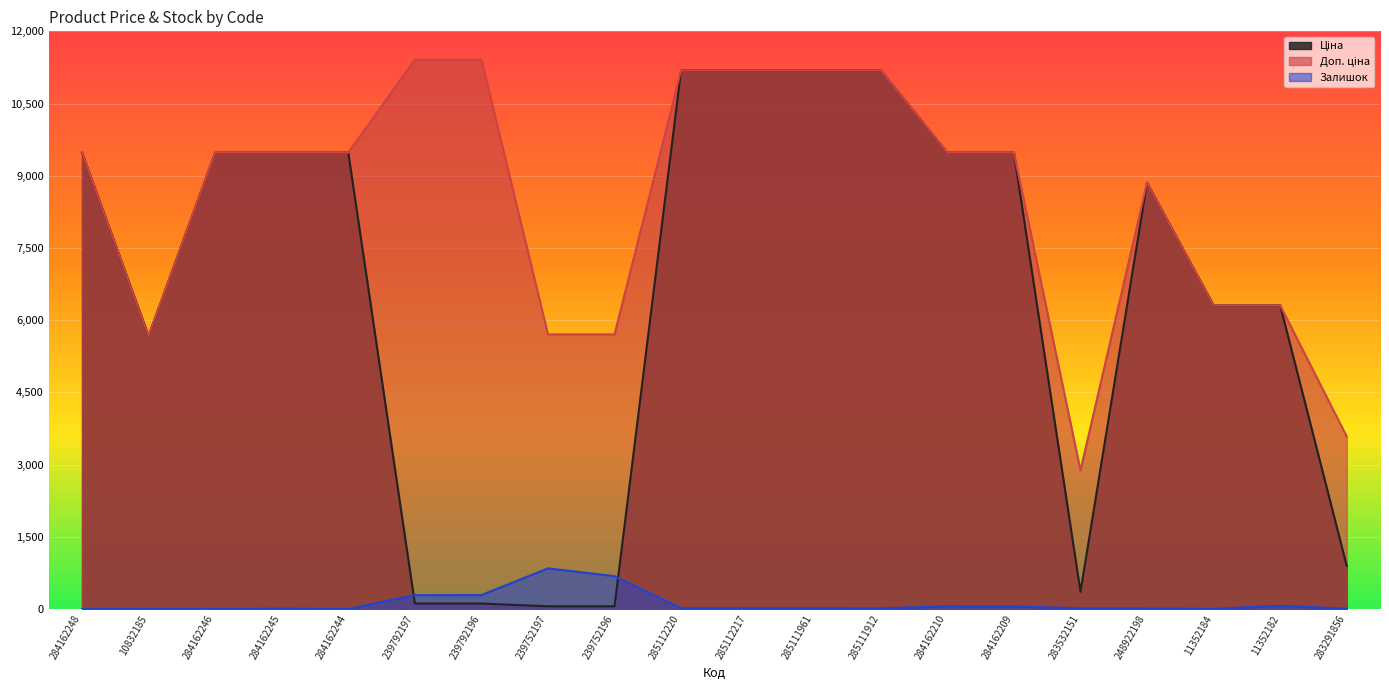

What is the label of the 9th point from the left?

239752196